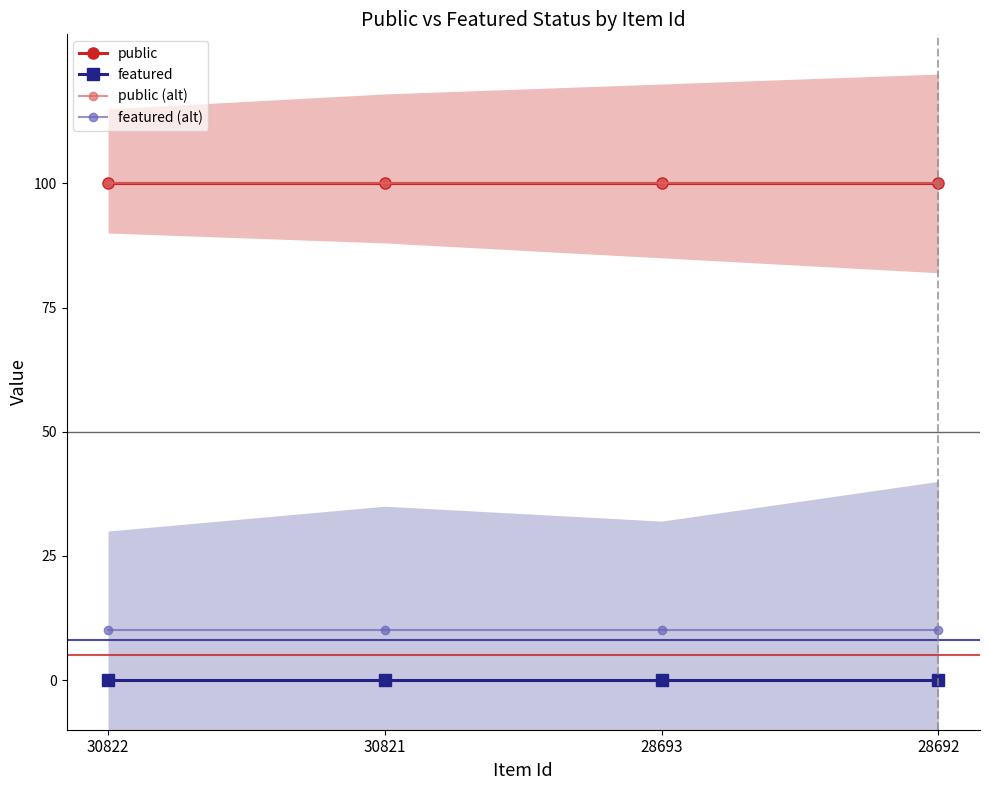

What is the spread (max minus min) of values at 30822?

100